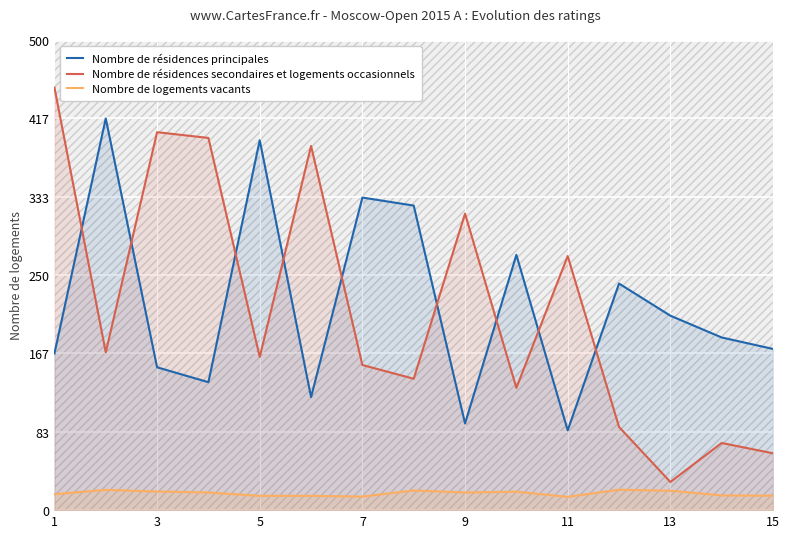

What are all the series names shown in the legend?

Nombre de résidences principales, Nombre de résidences secondaires et logements occasionnels, Nombre de logements vacants